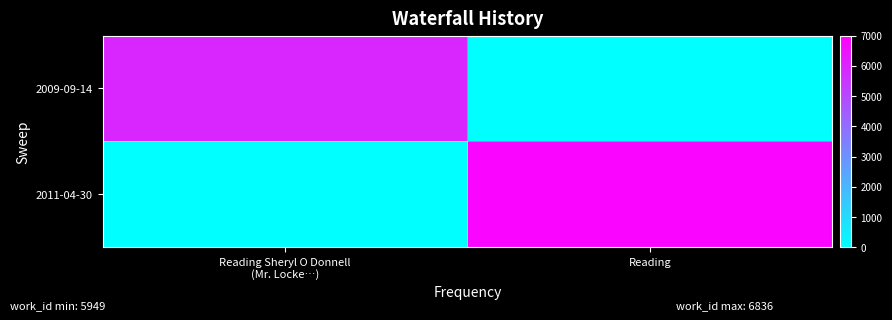

At which category is the sum across all series the highest?

Reading